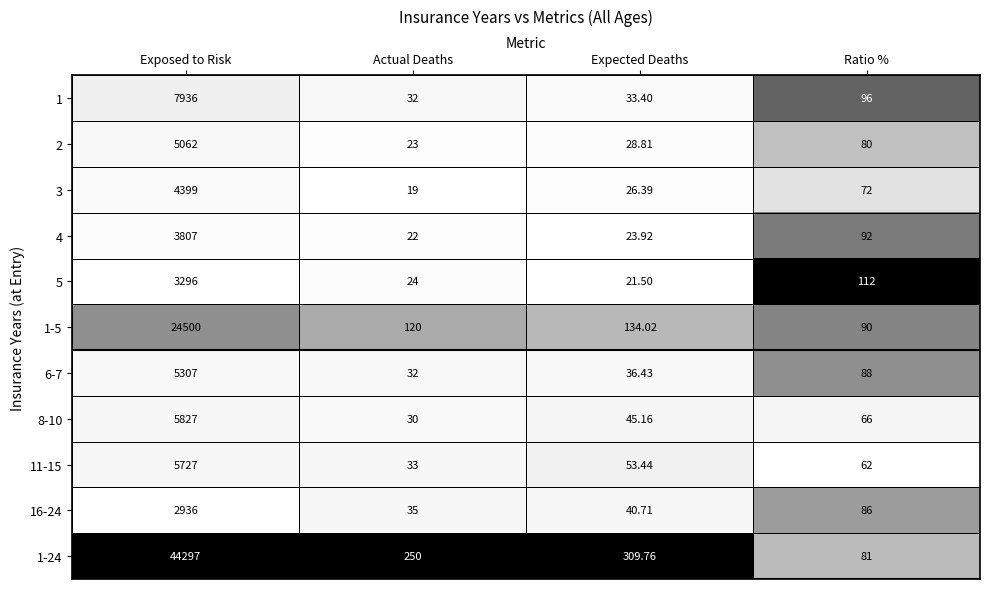

At which category is the sum across all series the highest?

Exposed to Risk